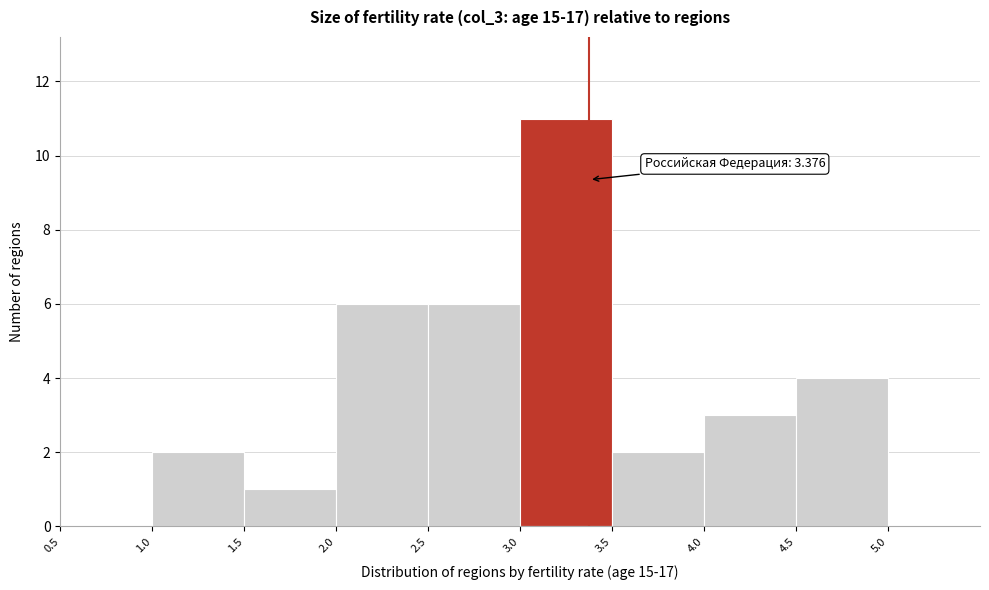

Over which range of the x-axis is the bar tallest?

3.0 to 3.5